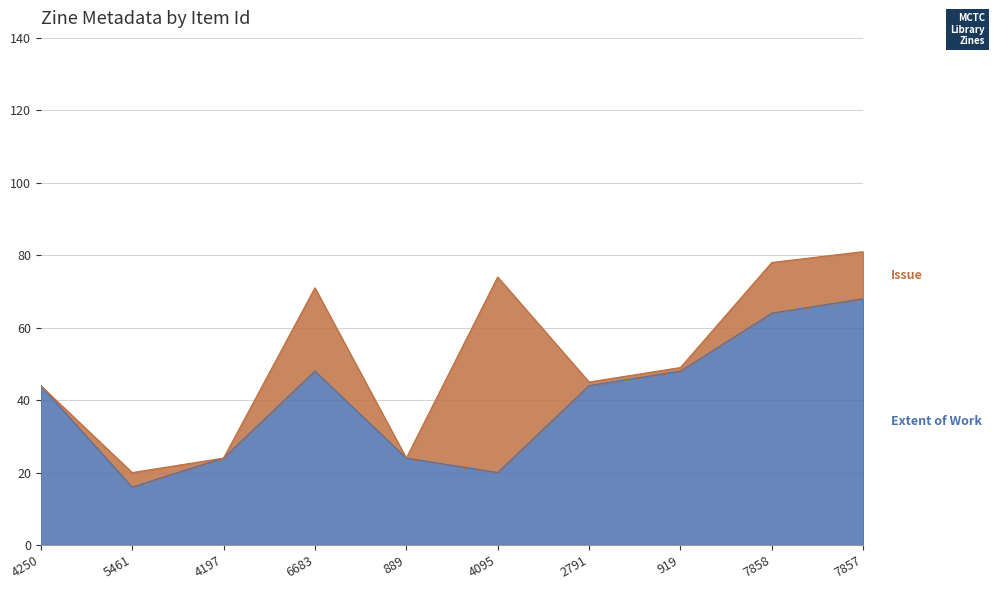

Reading left to right, transcribe all the data shown in this chart.

4250=44	5461=16	4197=24	6683=48	889=24	4095=20	2791=44	919=48	7858=64	7857=68